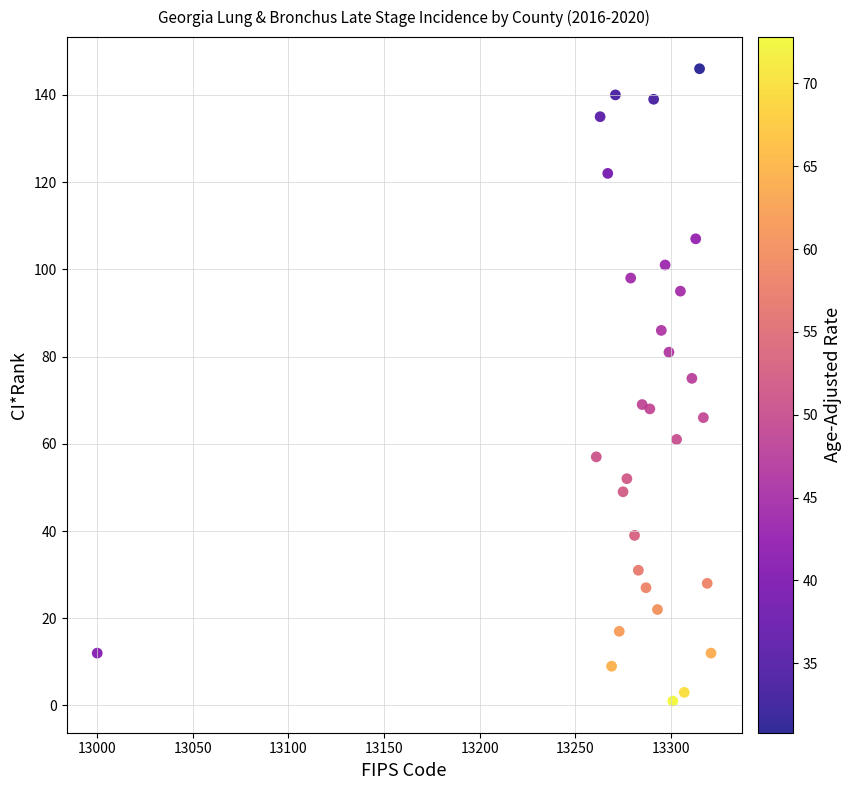

What Y value in the scatter plot is closest to 73?

75